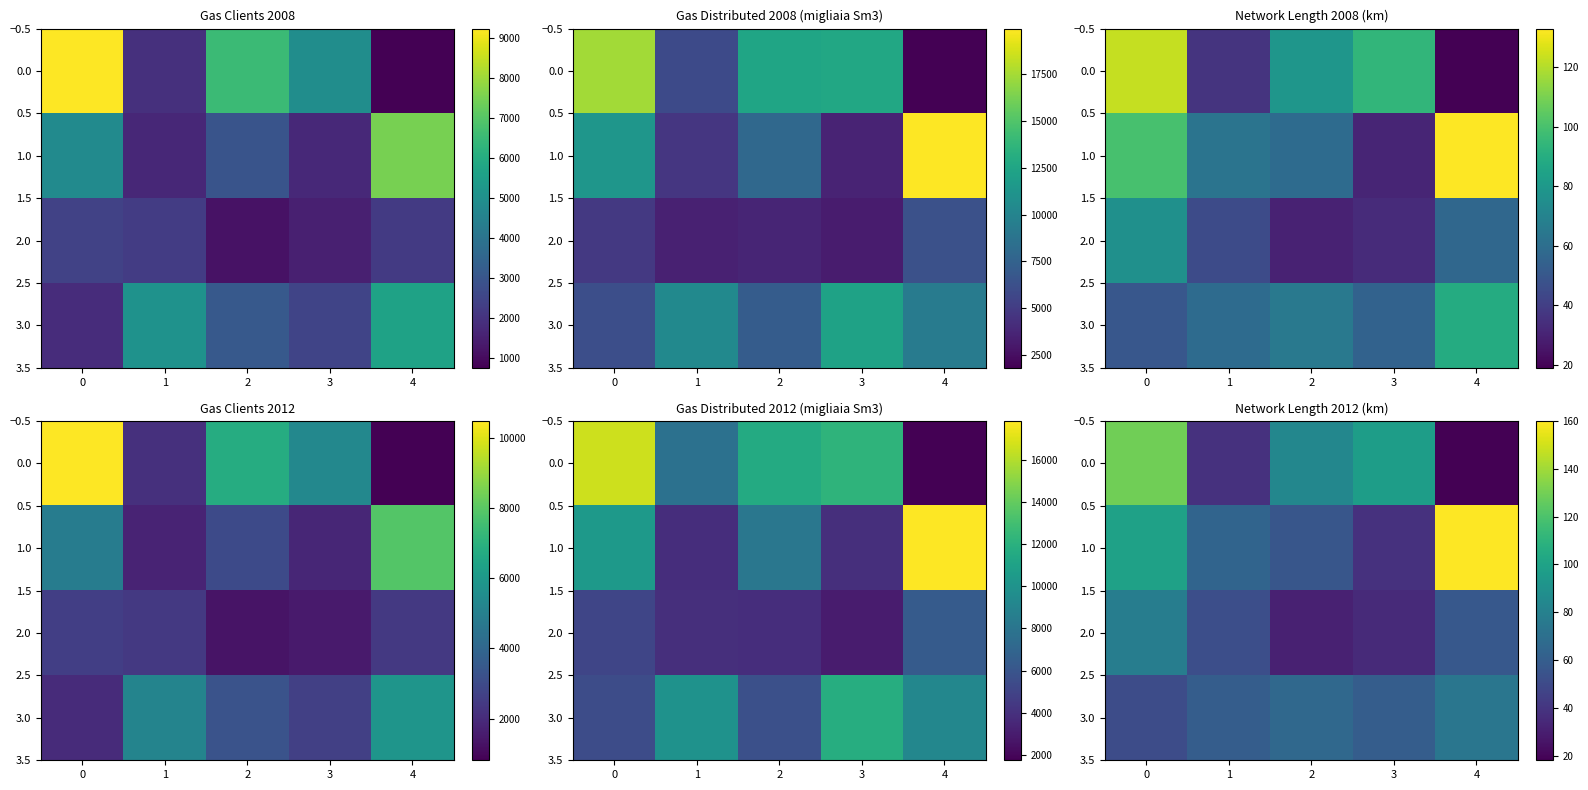

What is the difference between the maximum and minimum values in the 3.0 series?

23